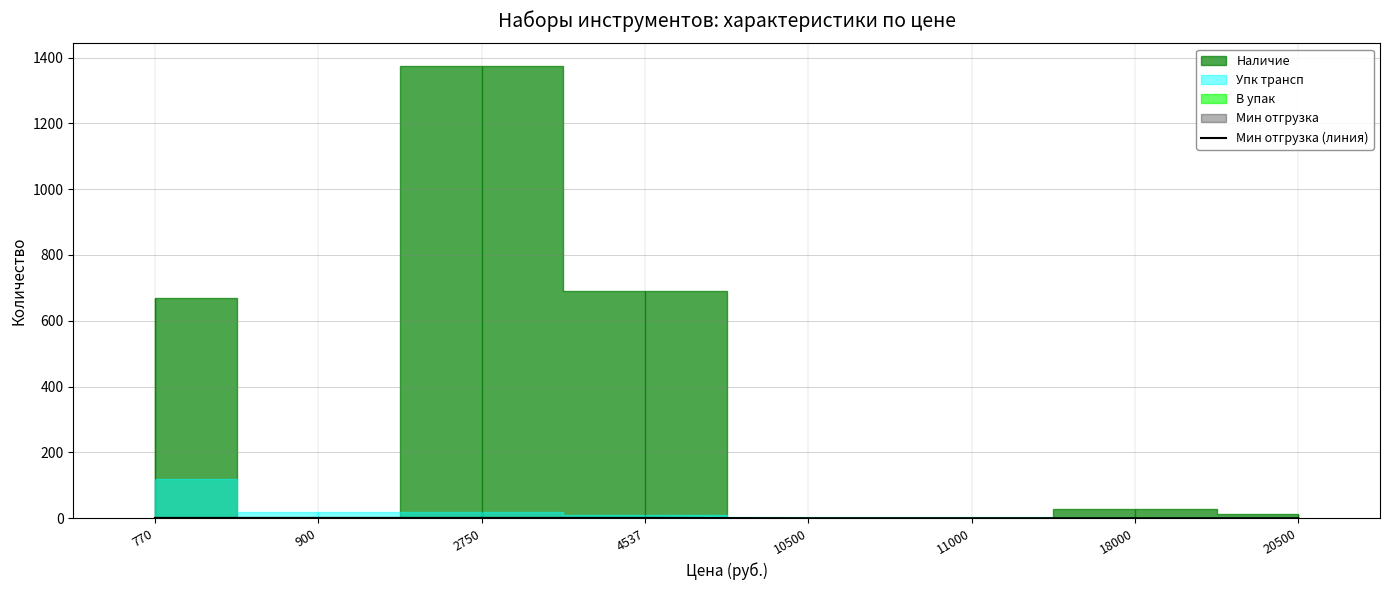

What is the difference between the maximum and second lowest values?

1